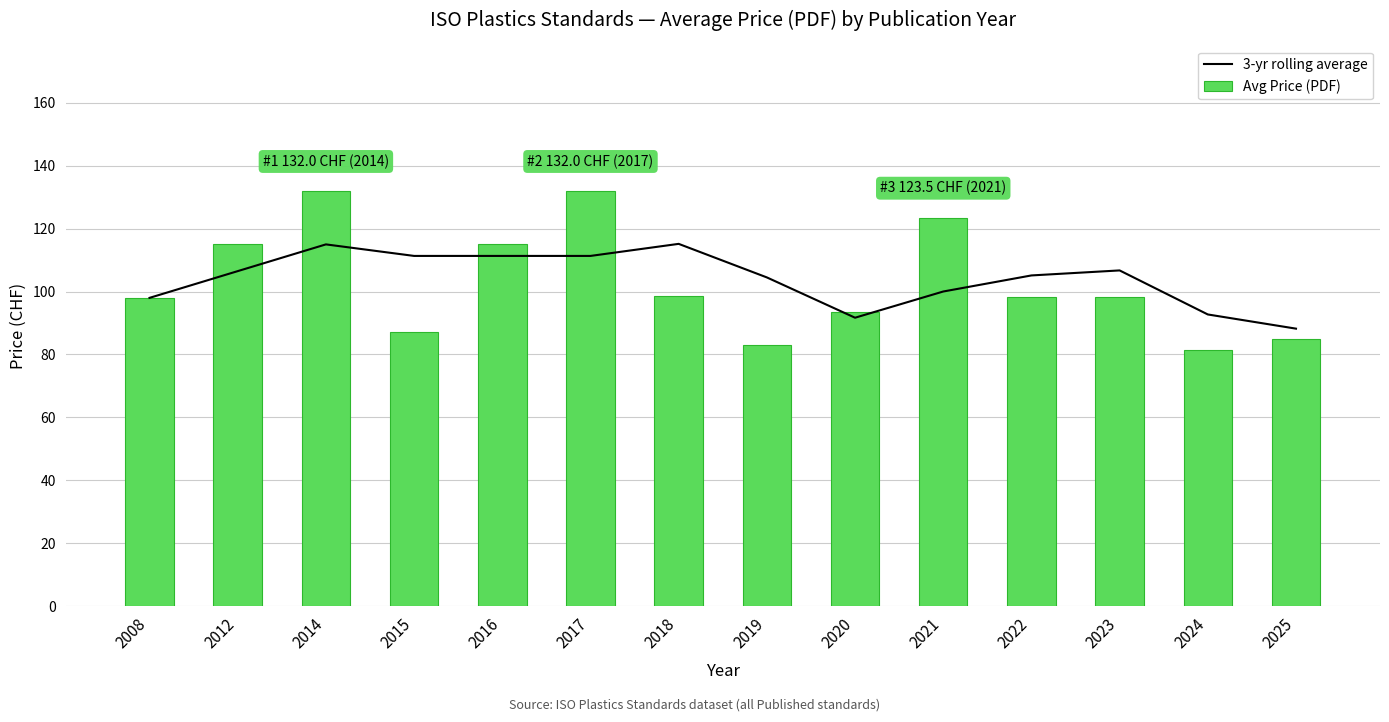

Is it true that Avg Price (PDF) equals 134.4 at 2008?

False